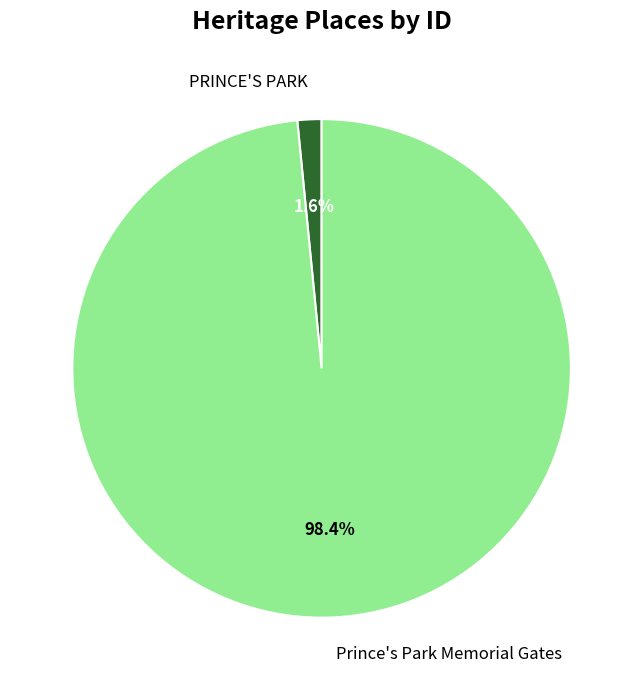

To the nearest percent, what percentage of the pie is Prince's Park Memorial Gates?

98%